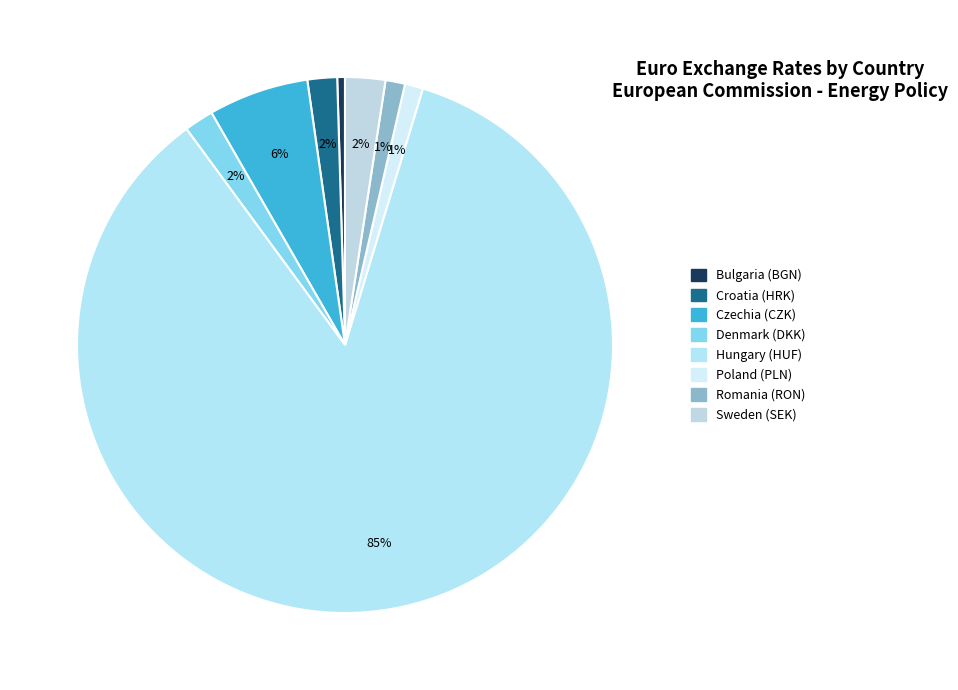

Does Denmark (DKK) represent more than half of the total?

No